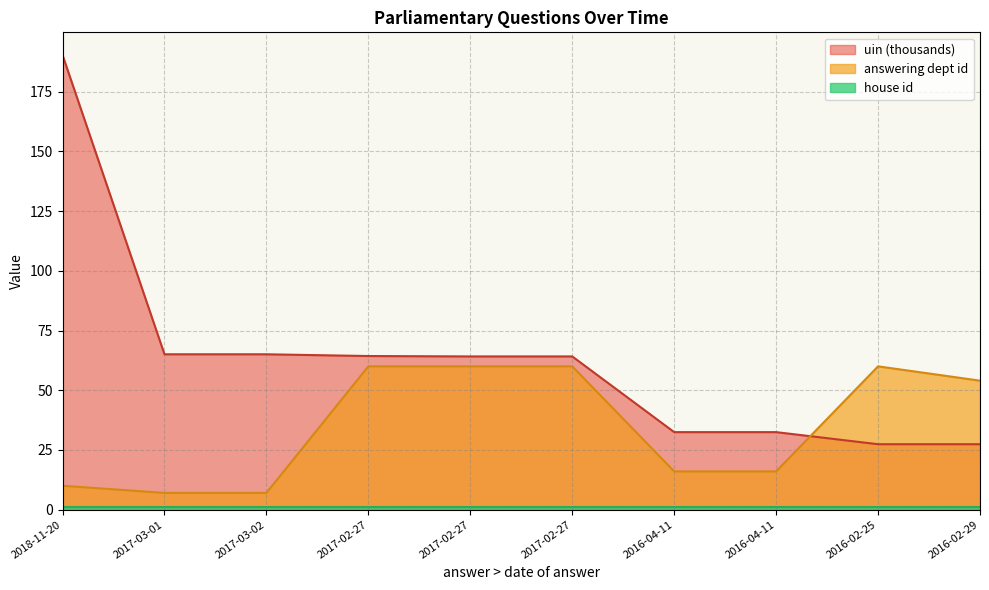

What is the difference between the maximum and minimum values in the uin series?

163.0